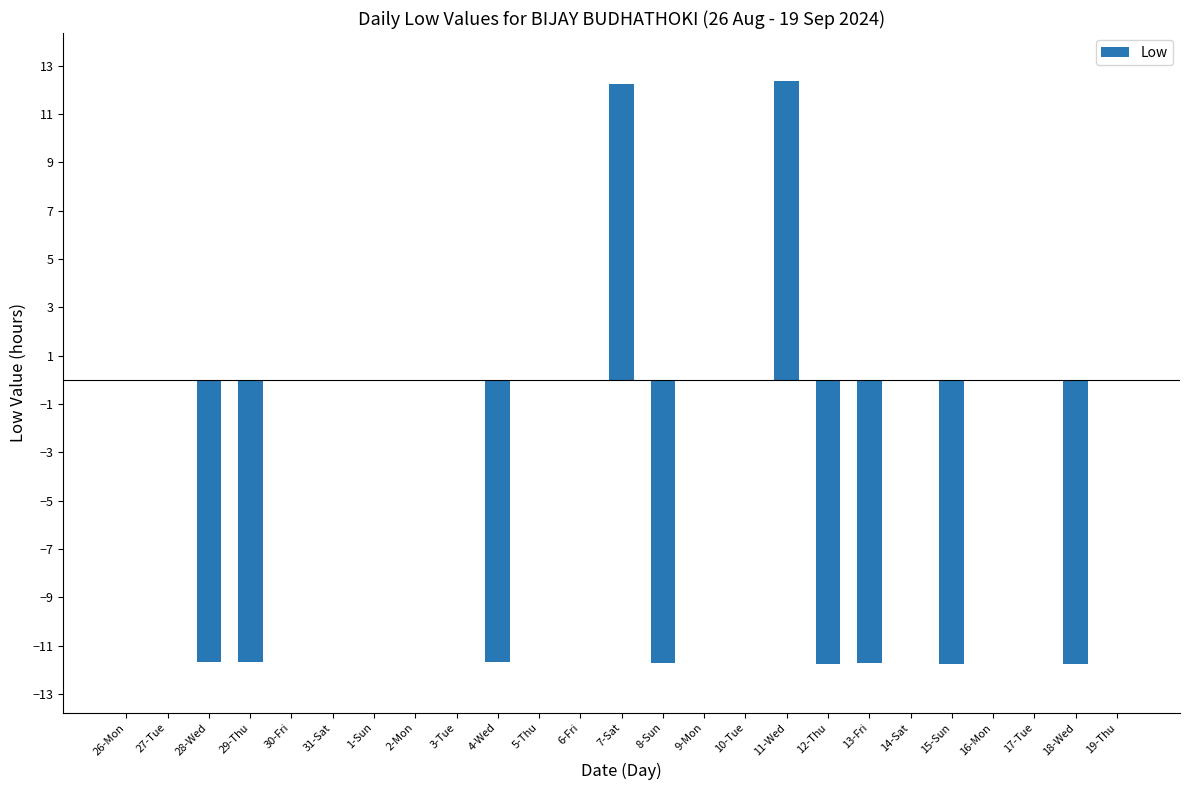

How many categories are shown in the chart?

25